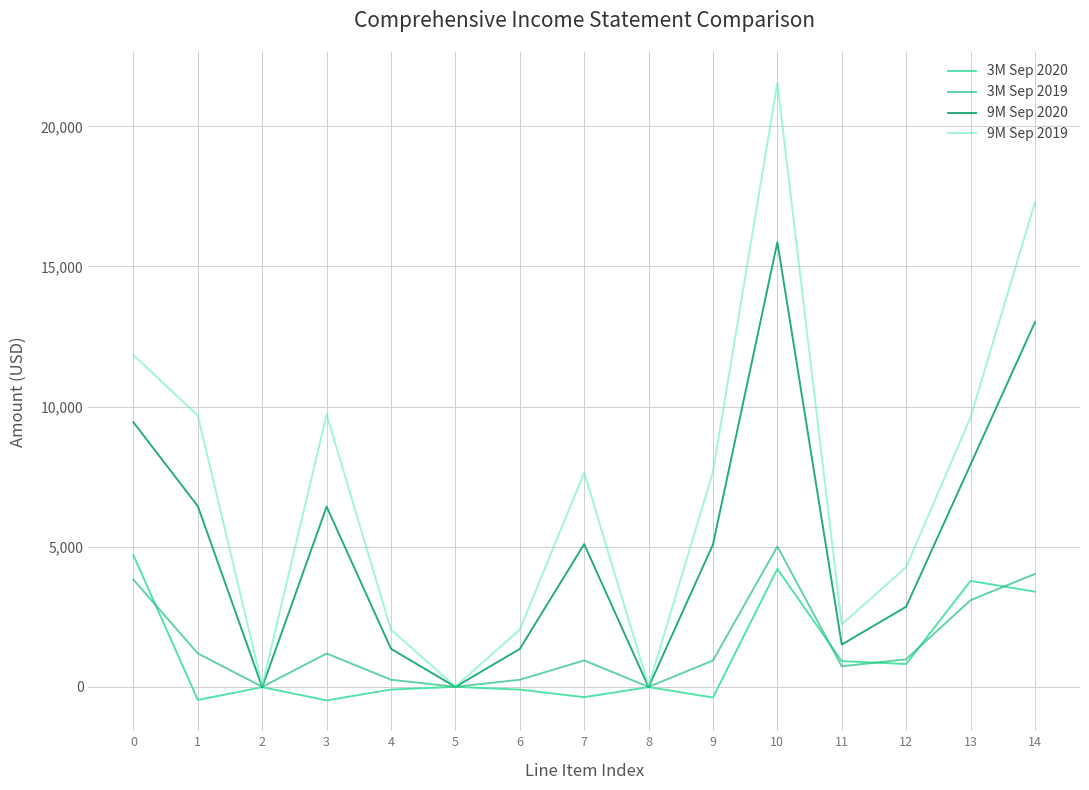

True or false: 3M Sep 2019 has a value of 1186 at 3.

True